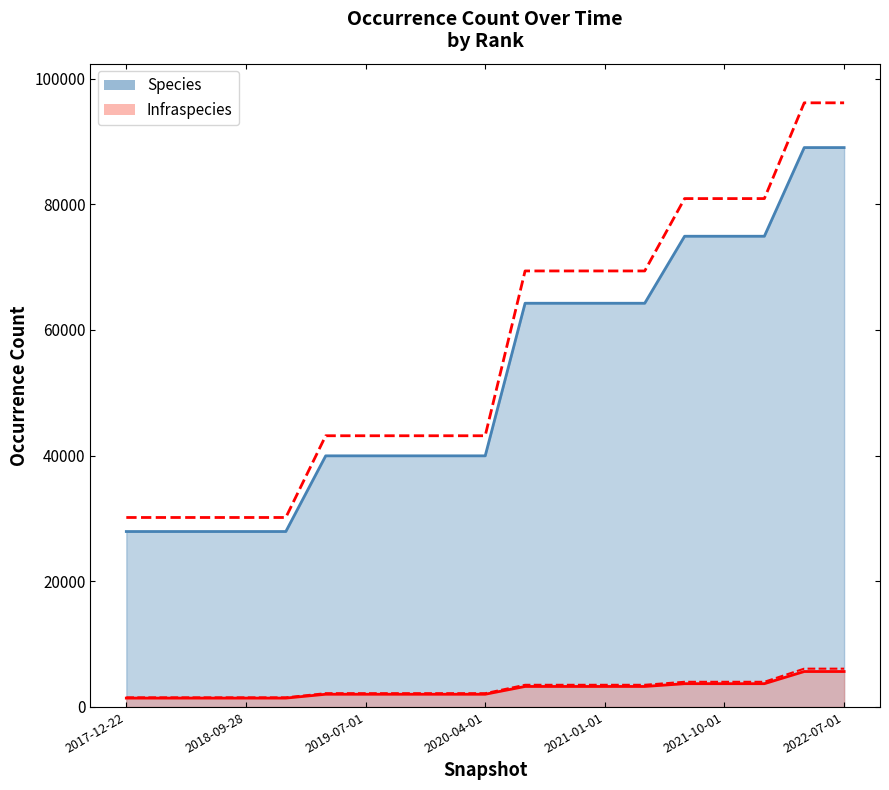

Is it true that Infraspecies equals 575 at 2017-12-22?

False